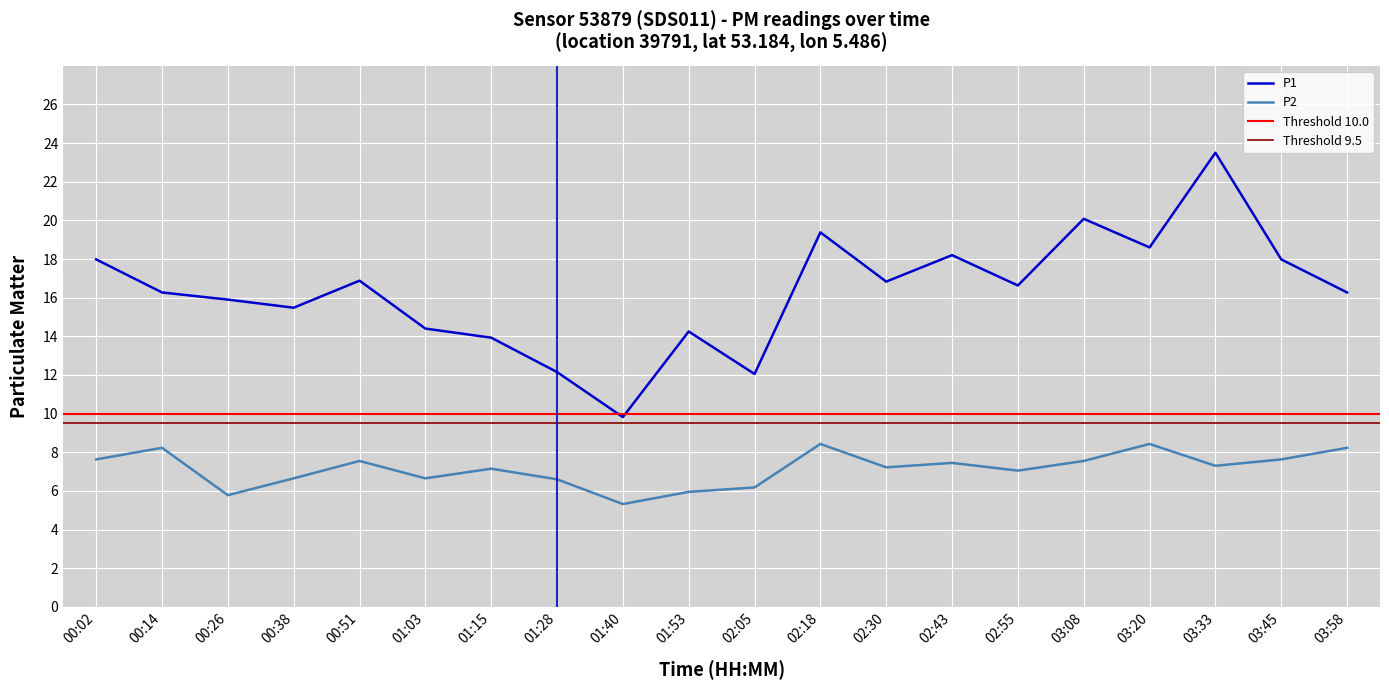

Which series has the largest total across all categories?

P1